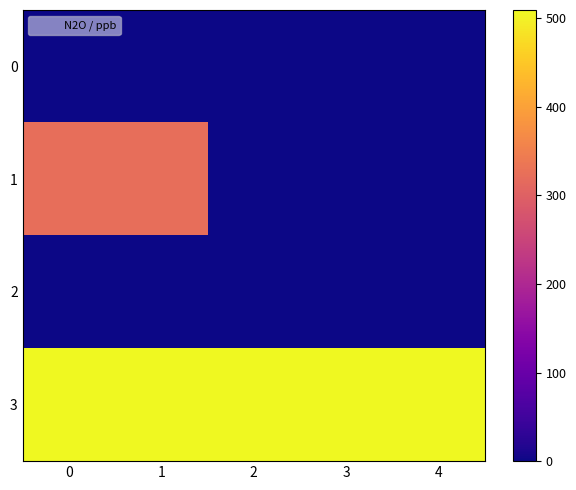

Which series has the largest total across all categories?

3